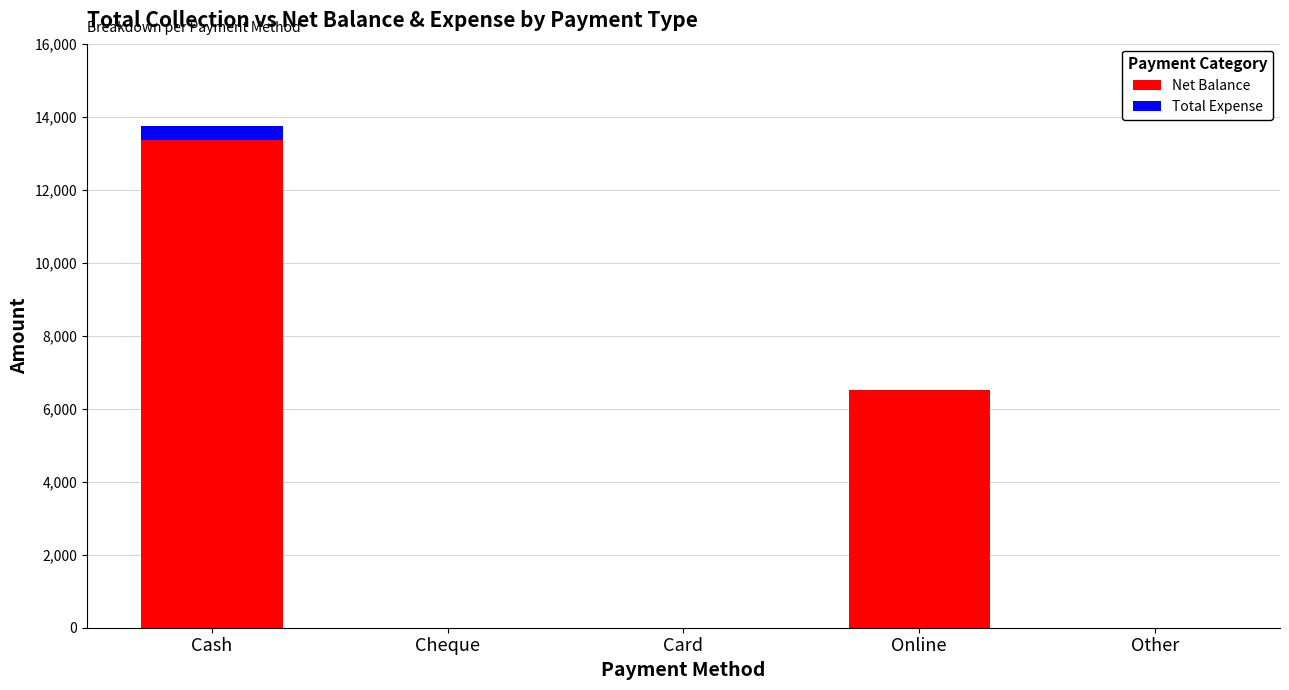

Are the bars grouped side by side (vs. stacked)?

No